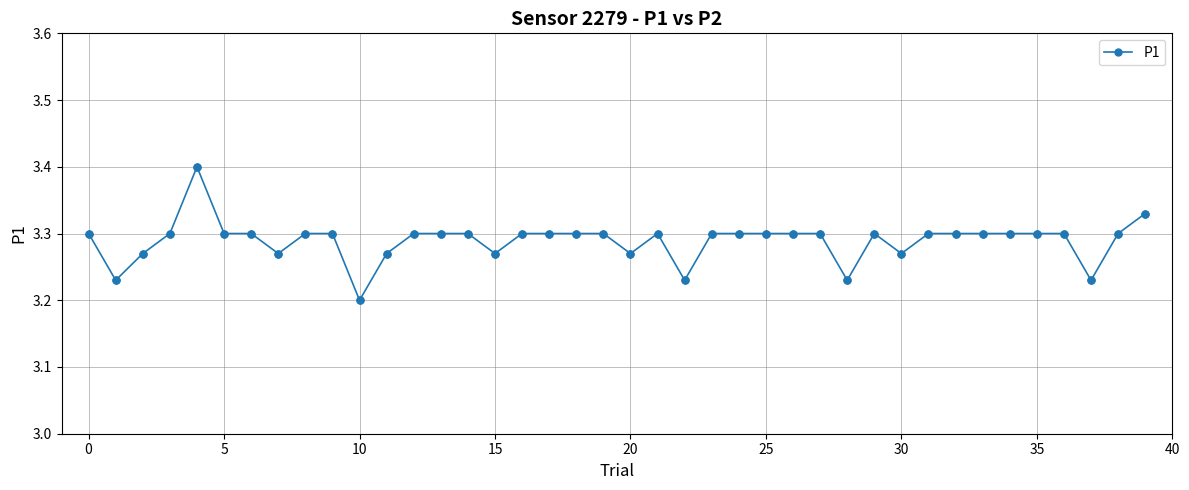

How many values are between 3 and 4?

40